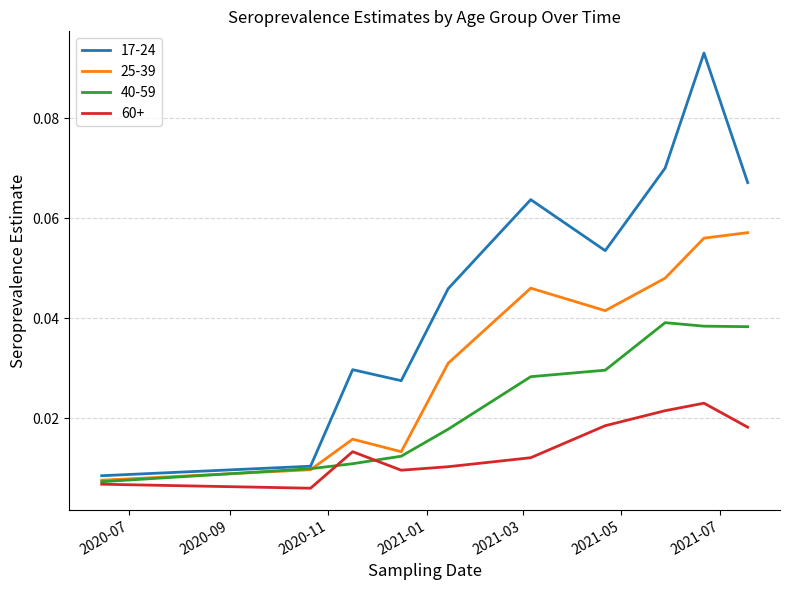

List the series in order of their peak value, lowest first.

60+, 40-59, 25-39, 17-24